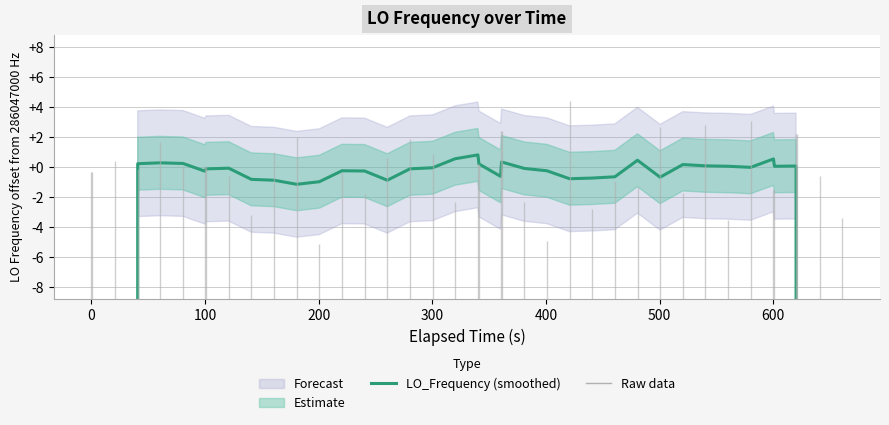

What is the maximum value shown in the chart?

286047000.8